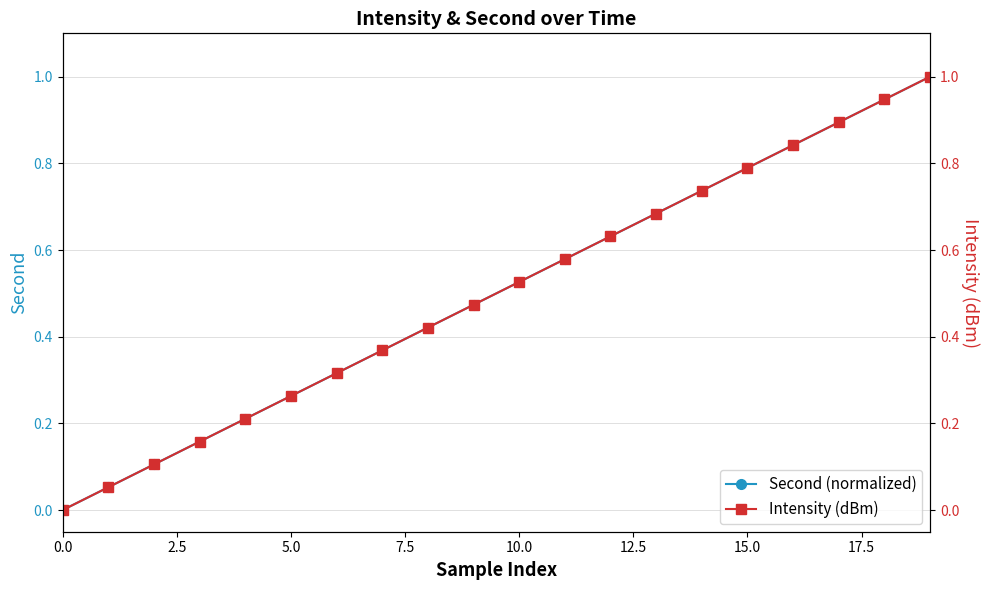

True or false: Second (normalized) and Intensity (dBm) cross at least once.

False